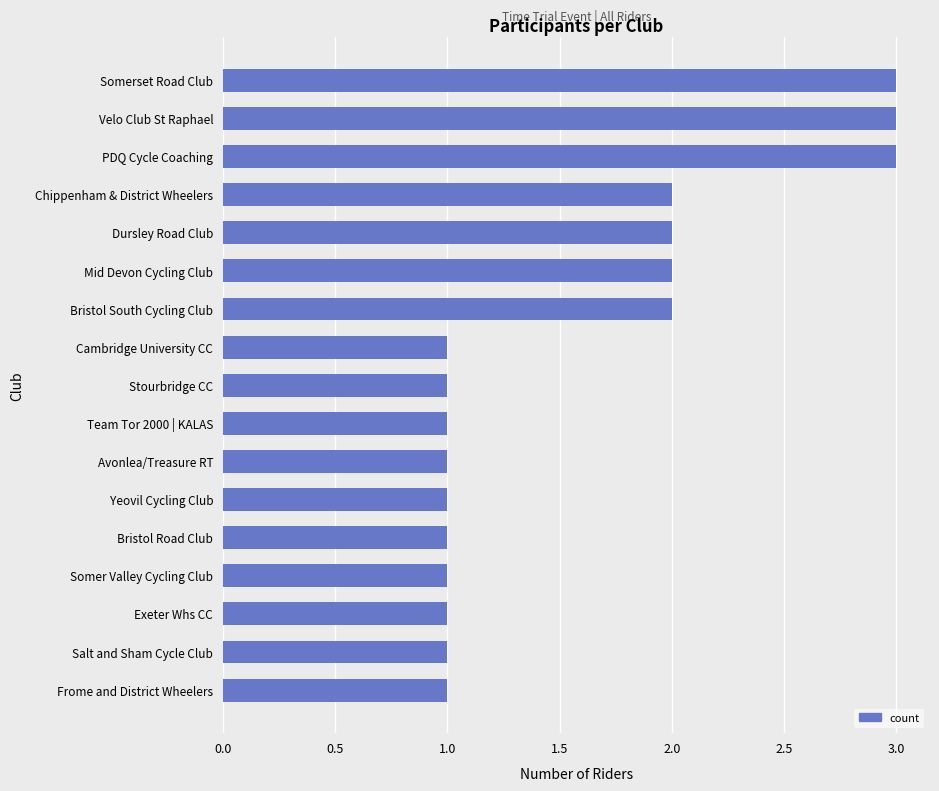

Between Avonlea/Treasure RT and Somerset Road Club, which is larger?

Somerset Road Club